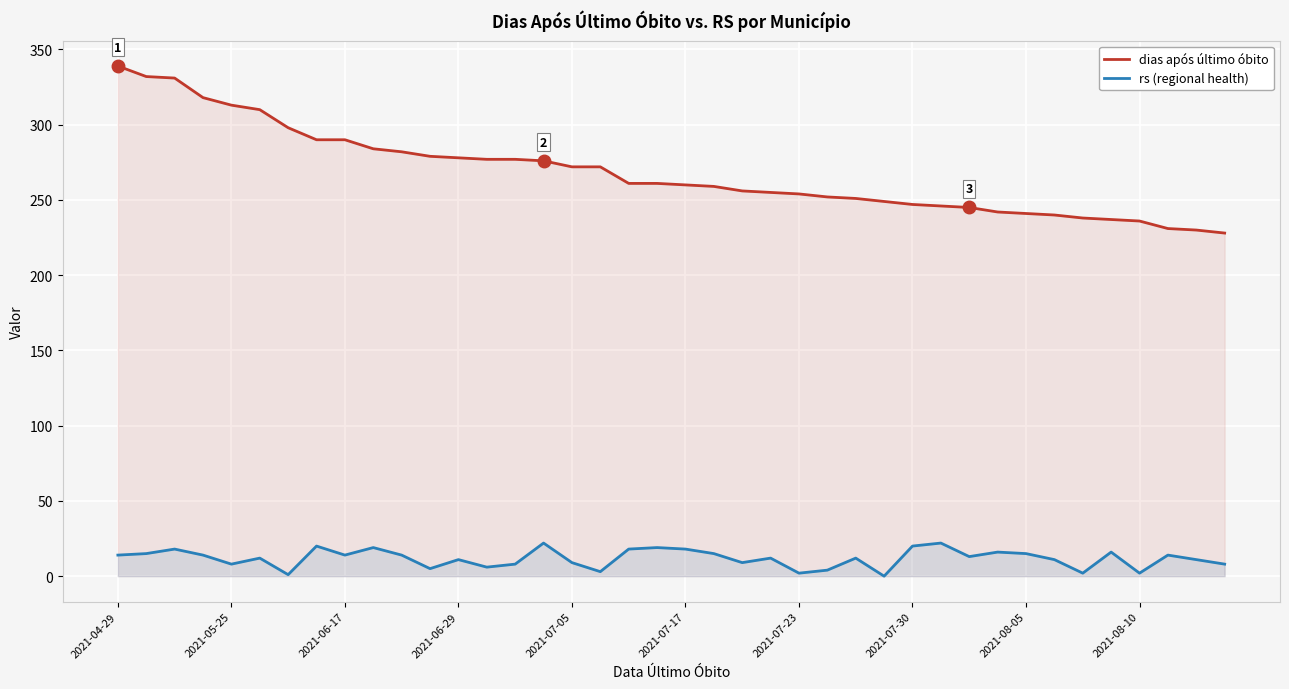

True or false: dias após último óbito and rs (regional health) cross at least once.

False